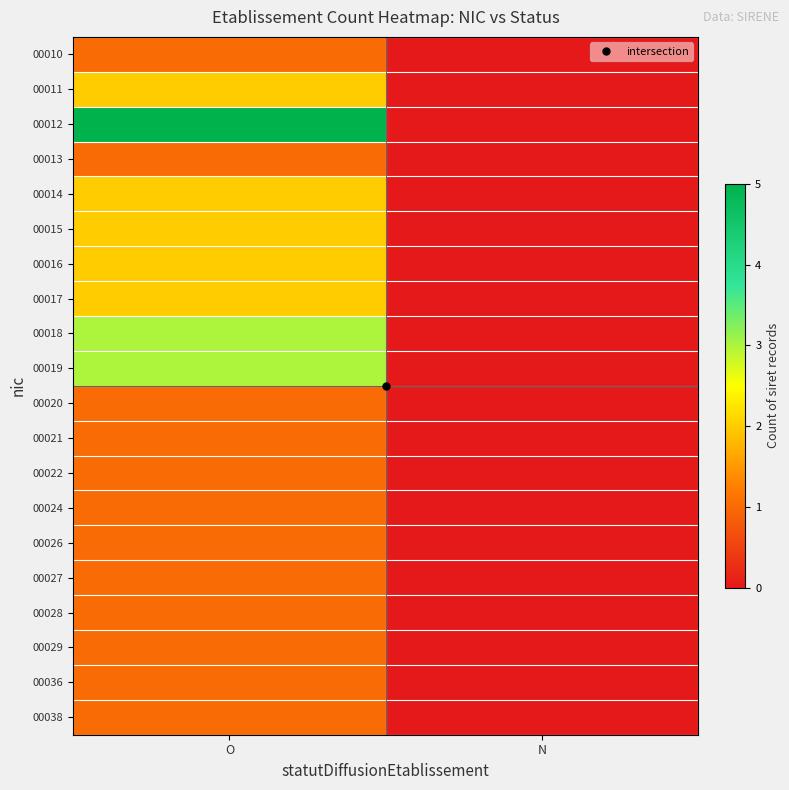

Which category has the lowest value across all series?

N